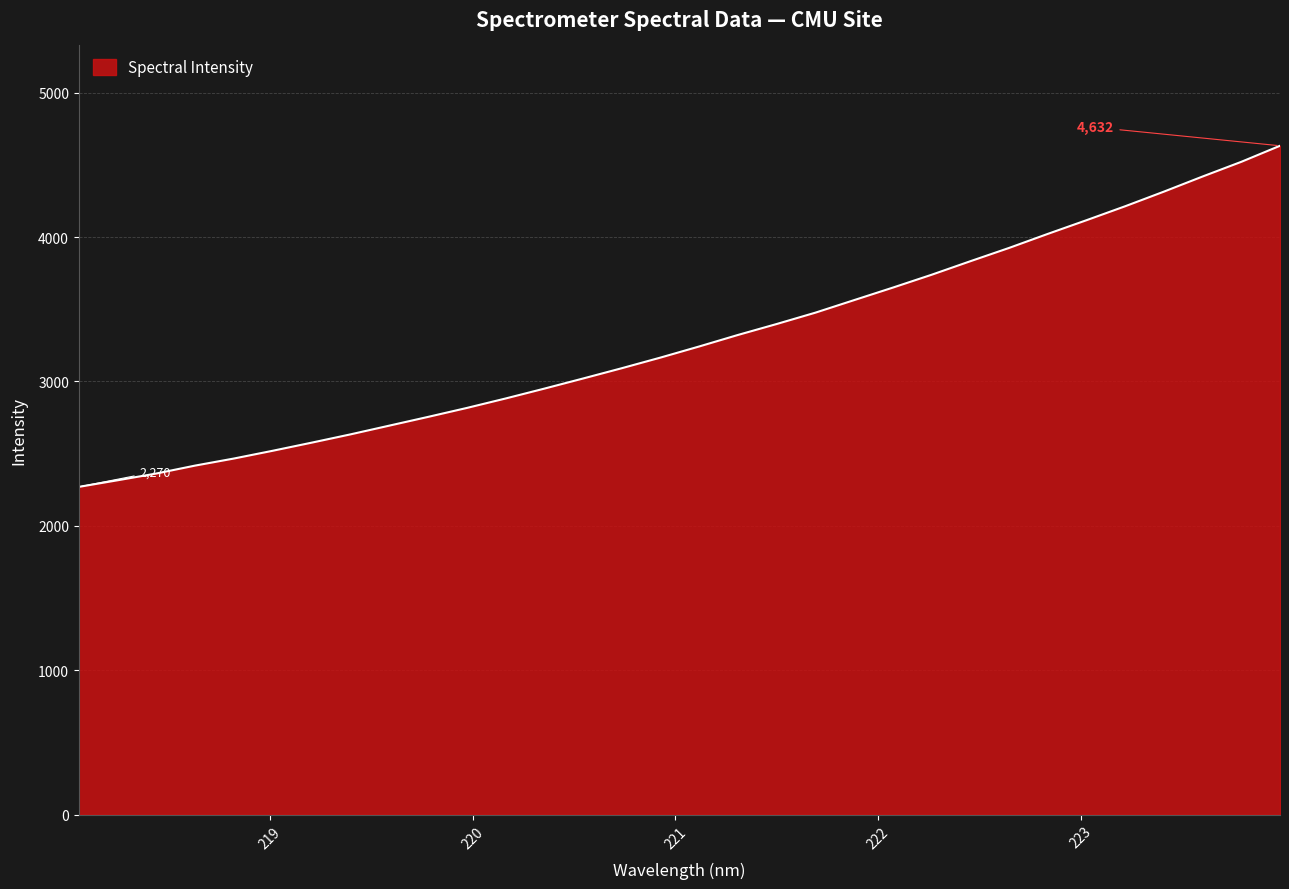

What is the difference between the maximum and minimum values?

2362.2